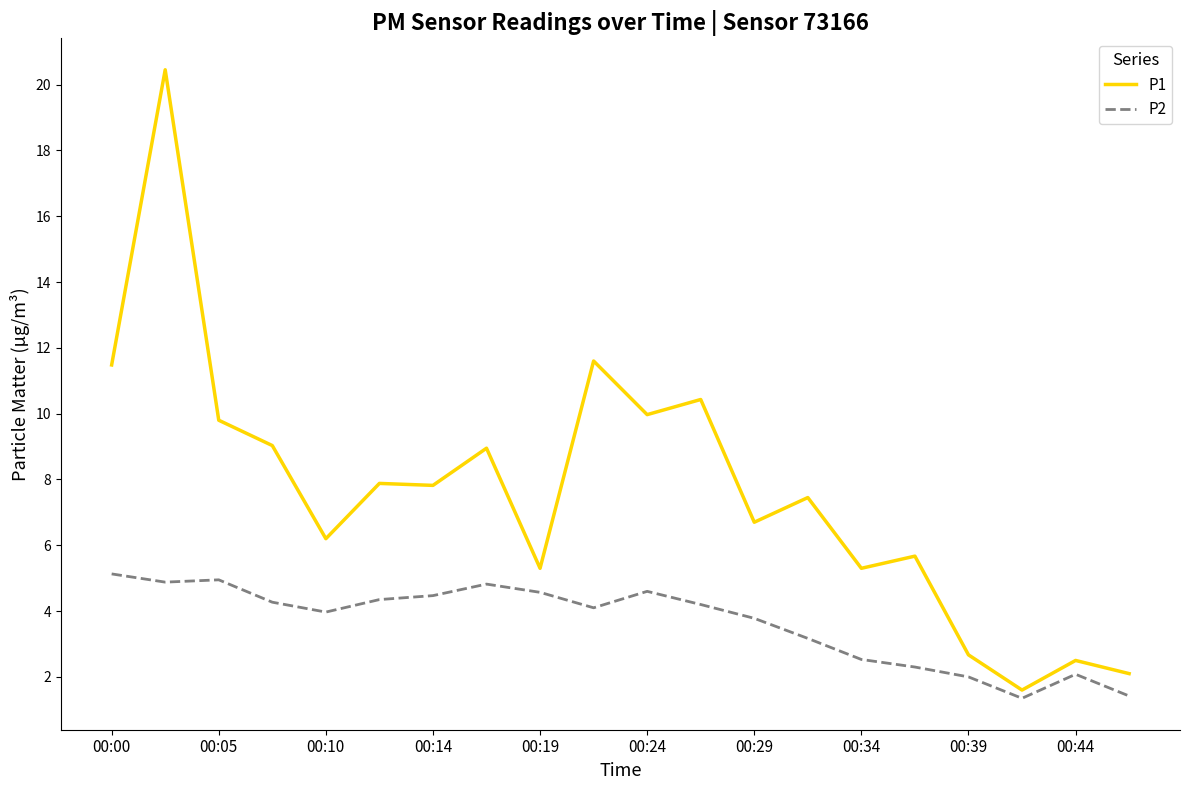

Rank the series by their maximum value, from lowest to highest.

P2, P1